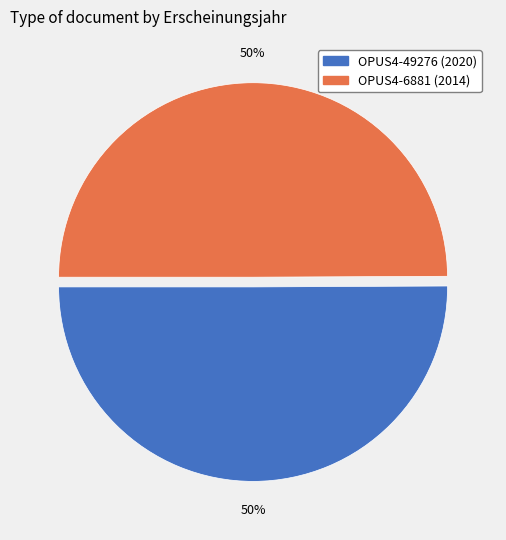

Do OPUS4-6881 and OPUS4-49276 together represent more than half of the pie?

Yes